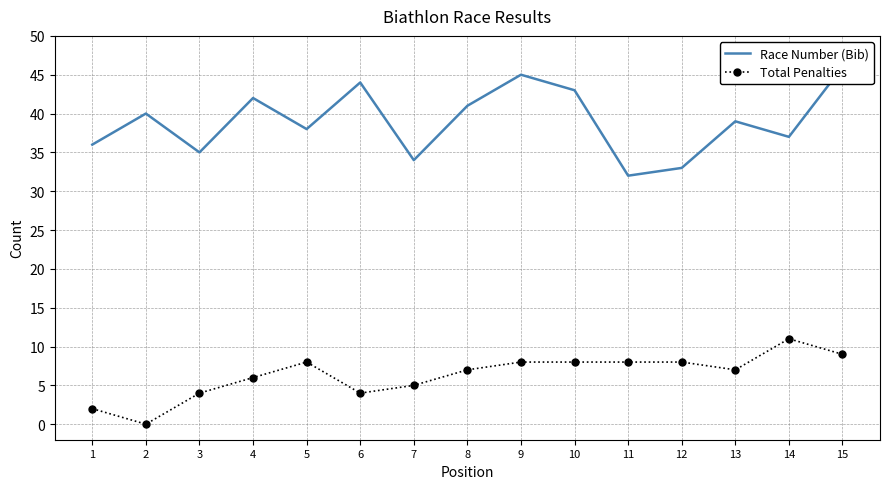

At 6, list the series in order from largest to smallest.

Race Number (Bib), Total Penalties